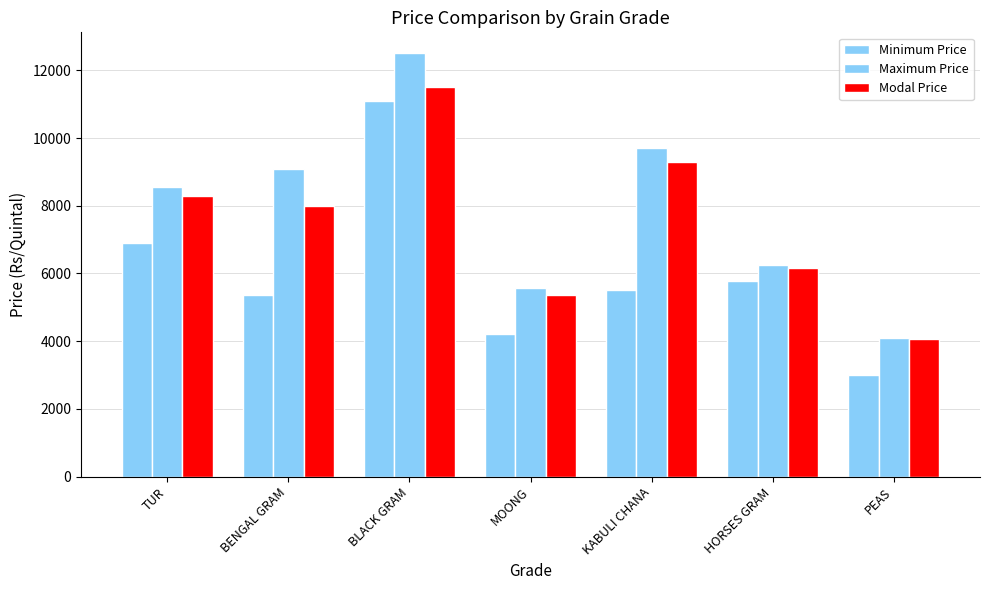

What is the sum of the Modal Price values at MOONG and TUR?

13650